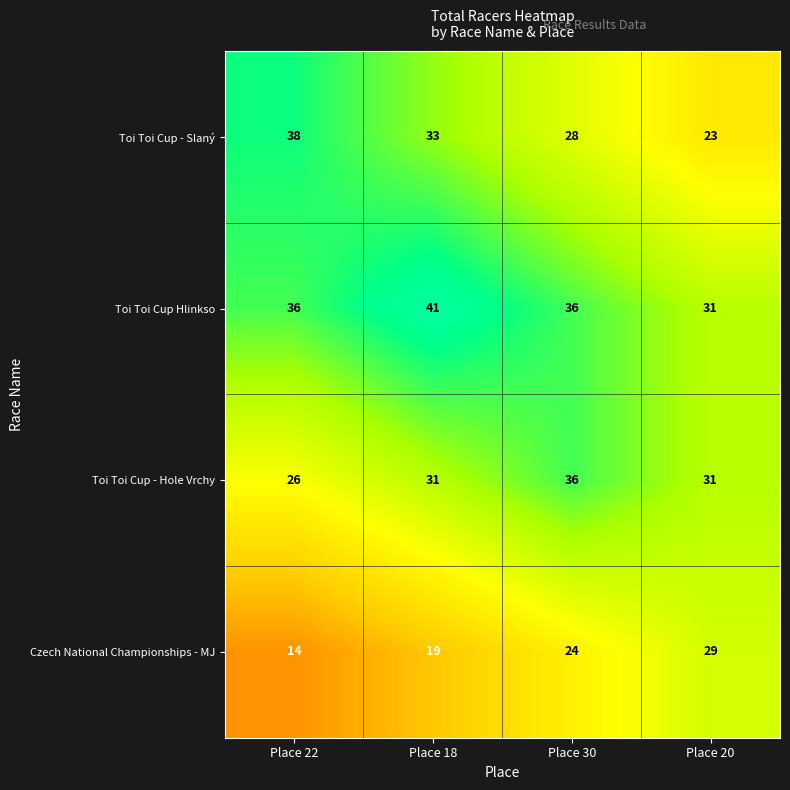

Where is Czech National Championships - MJ nearest to the value 21?

Place 18